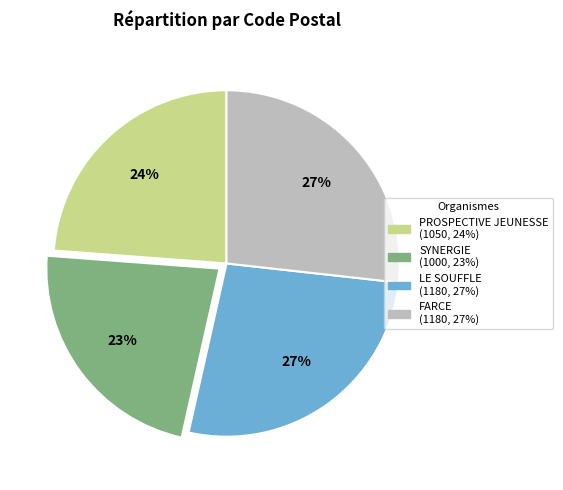

To the nearest percent, what is the difference between the FARCE and PROSPECTIVE JEUNESSE slice percentages?

3%